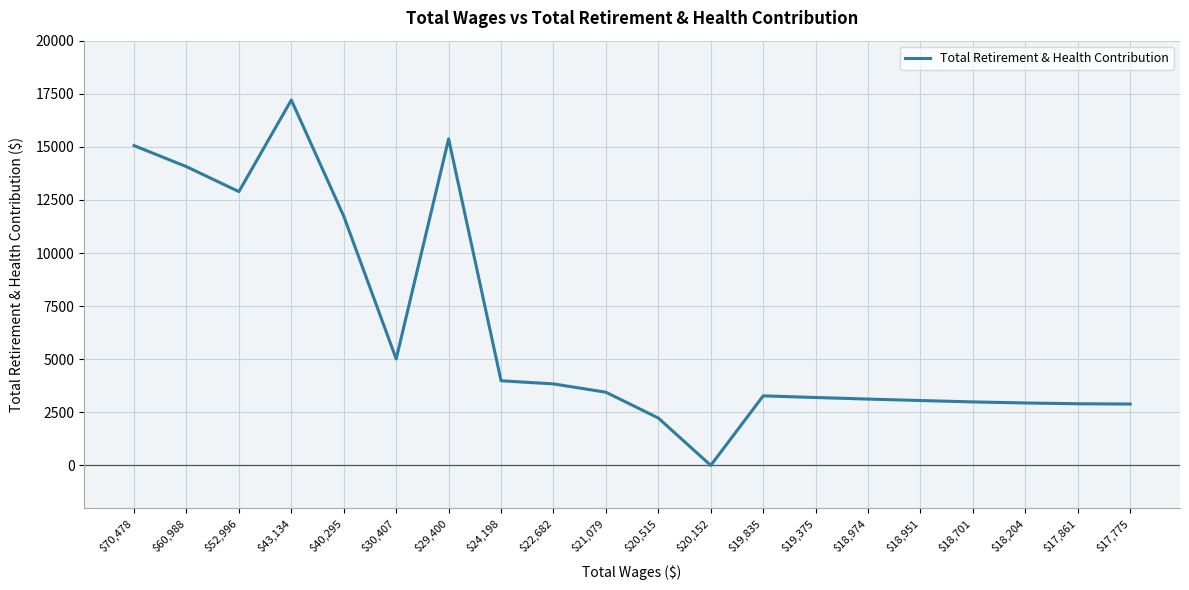

True or false: the data shows 2231 at $20,515.

True